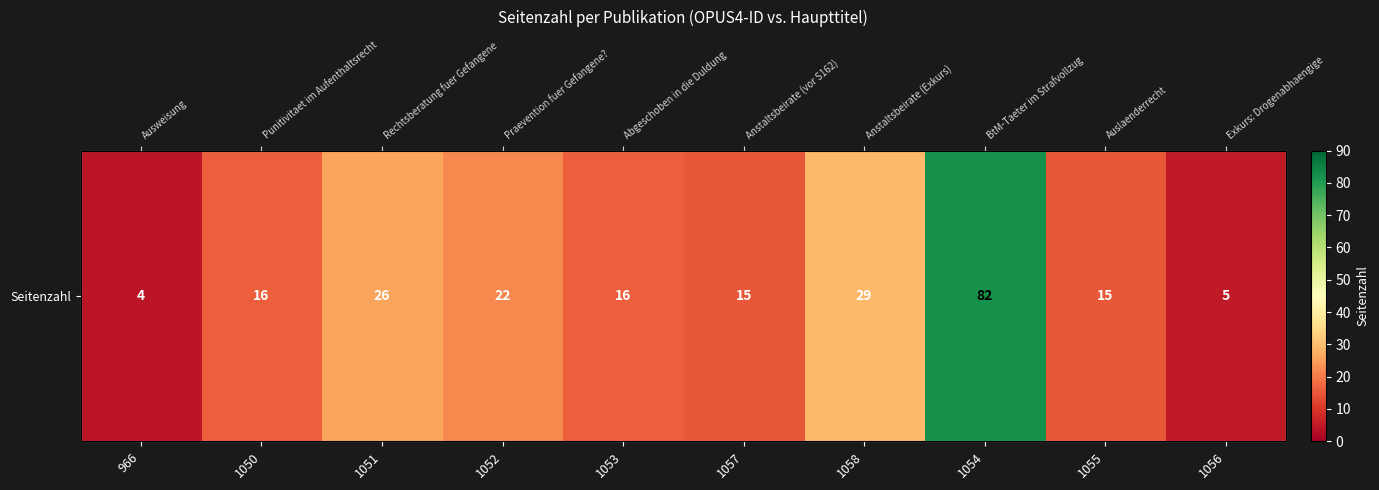

What is the smallest value displayed?

4